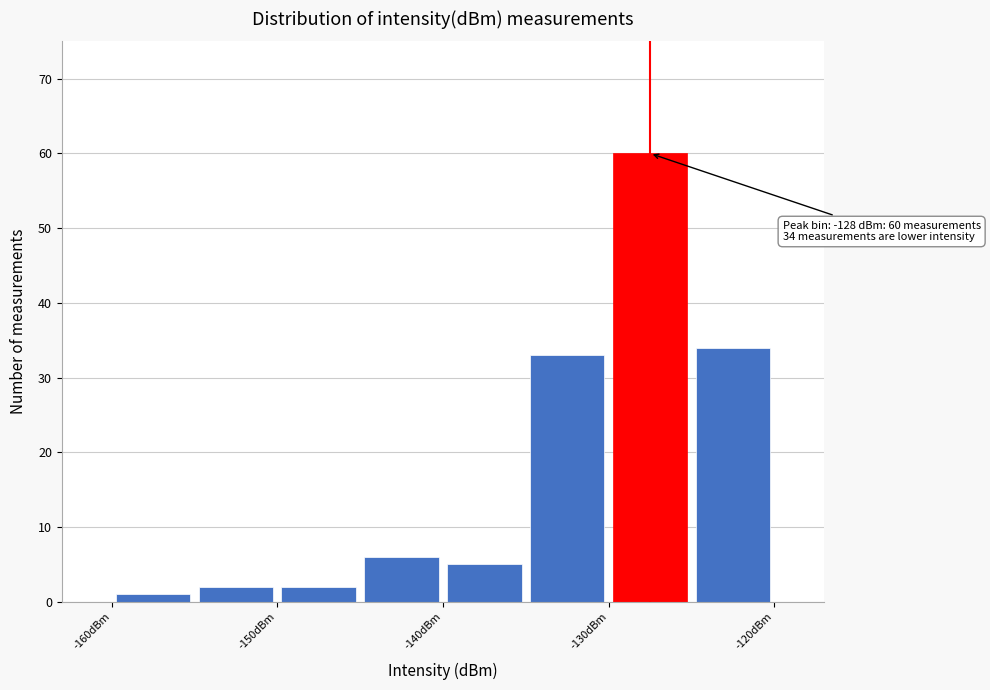

Which range on the x-axis has the tallest bar?

-130 to -125